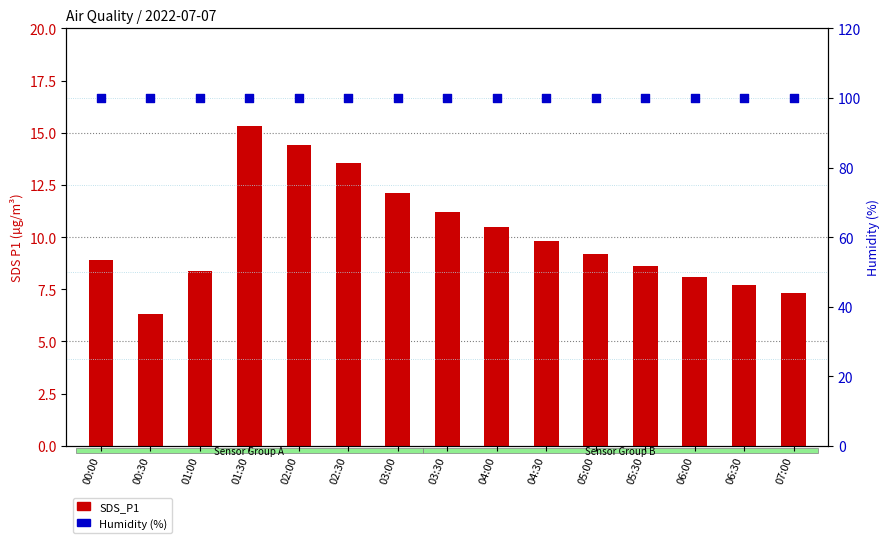

Which series reaches the maximum Y coordinate?

Humidity (%)